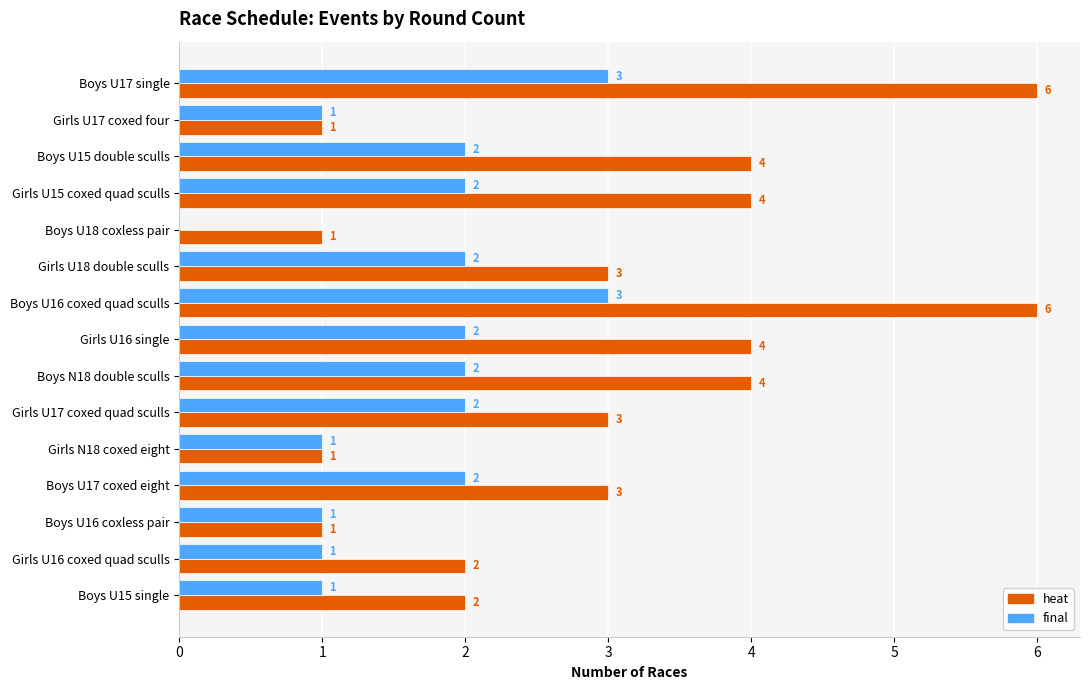

Between Boys U17 single and Boys U16 coxless pair, which series saw the biggest shift?

heat